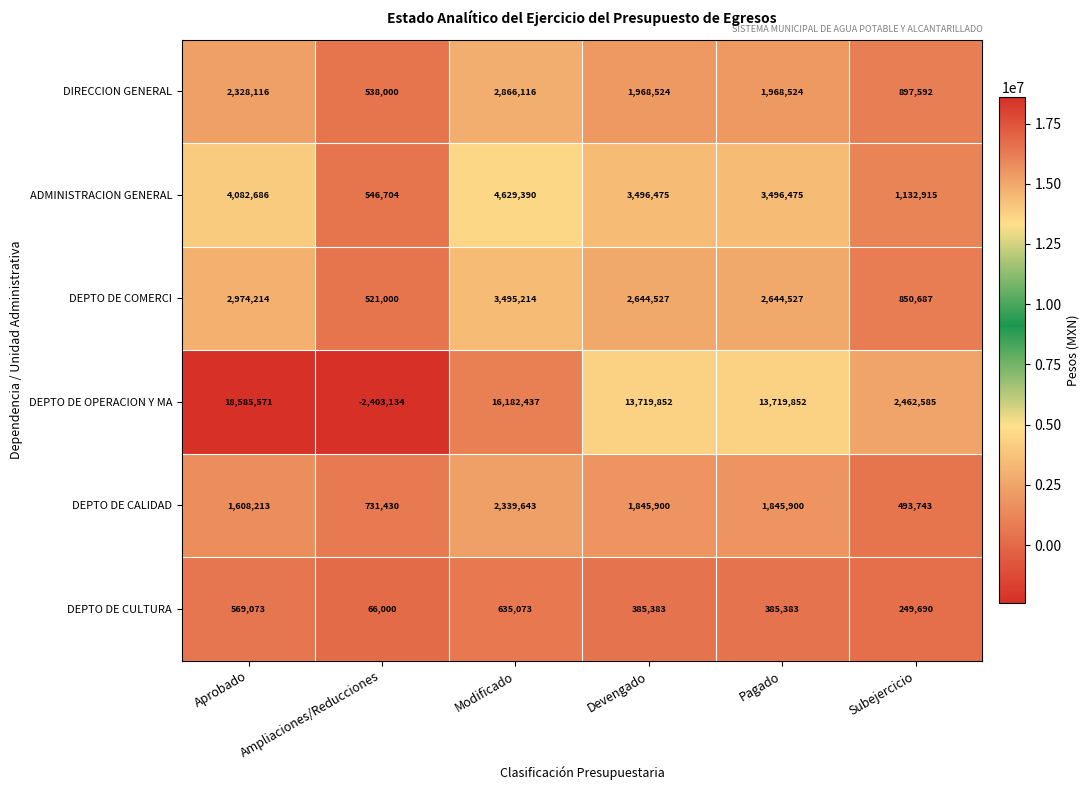

What is the total value across all series at Pagado?

24060661